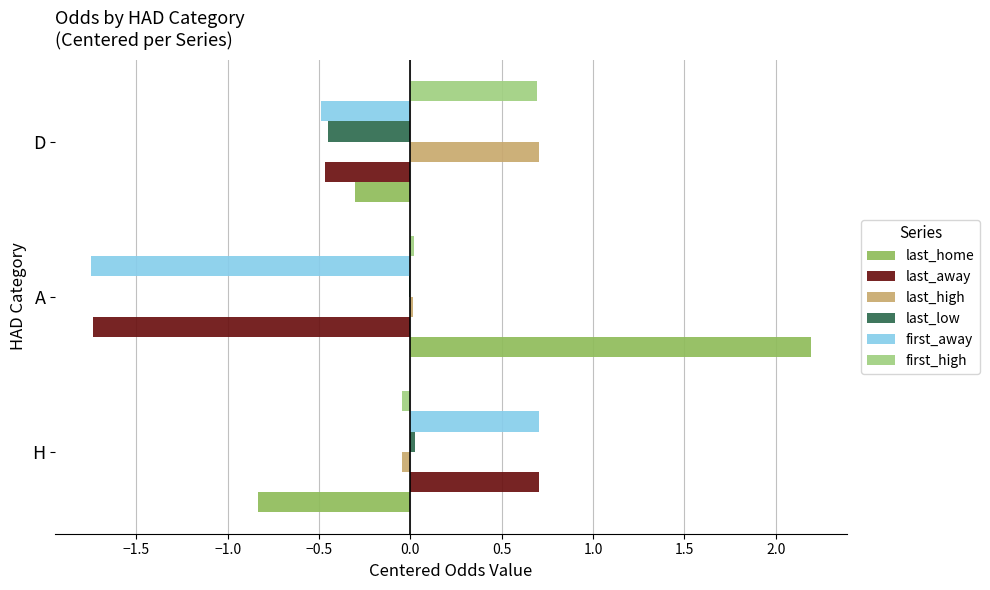

Which series changed the most between A and D?

last_home